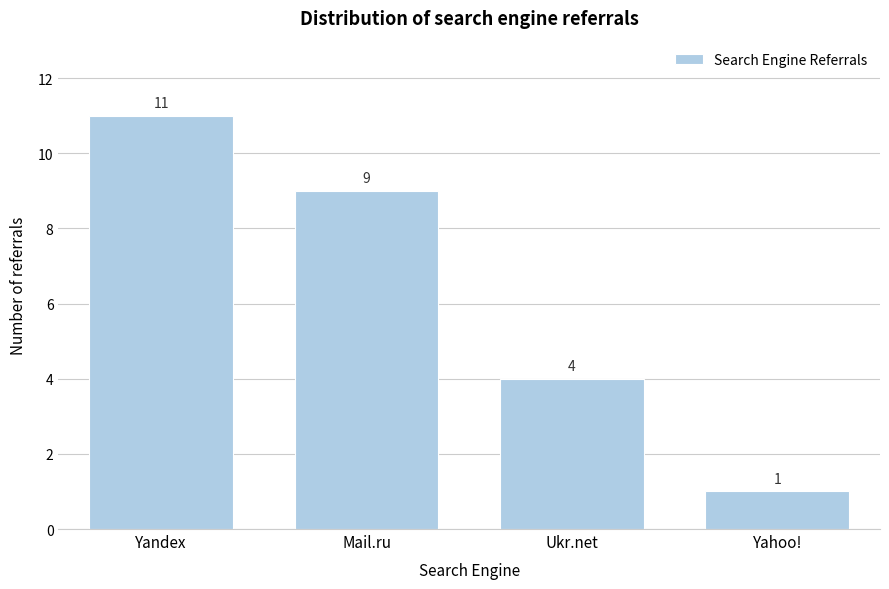

Reading right to left, transcribe all the data shown in this chart.

Yahoo!=1	Ukr.net=4	Mail.ru=9	Yandex=11